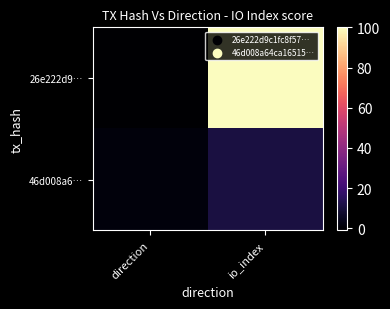

Reading left to right, extract all data points from this chart.

26e222d9…: direction=-1	io_index=100
46d008a6…: direction=1	io_index=11